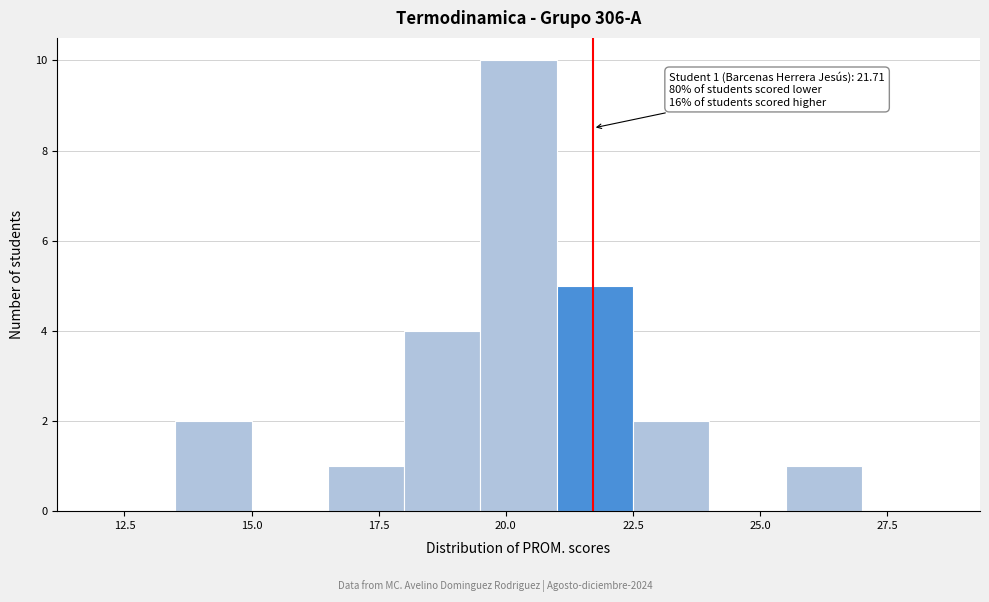

Around what value on the x-axis is the tallest bar? Give the approximate position of its centre, as read against the axis.

20.5